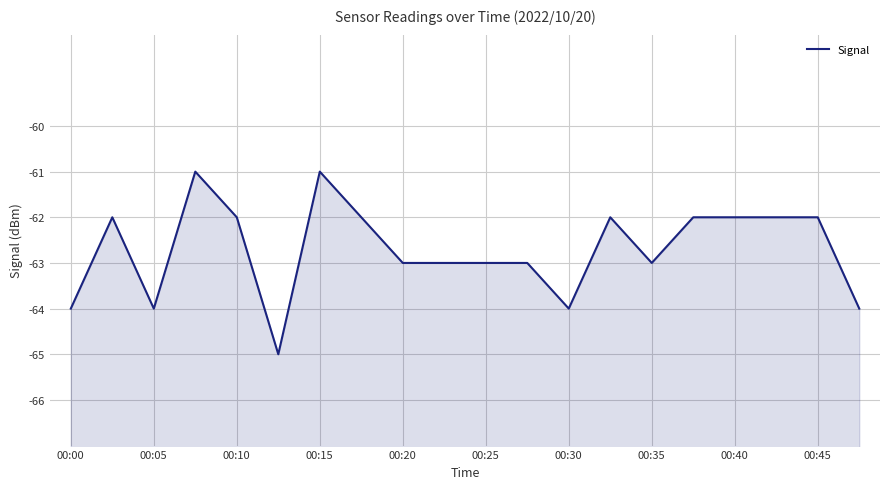

How many lines are shown in the chart?

1